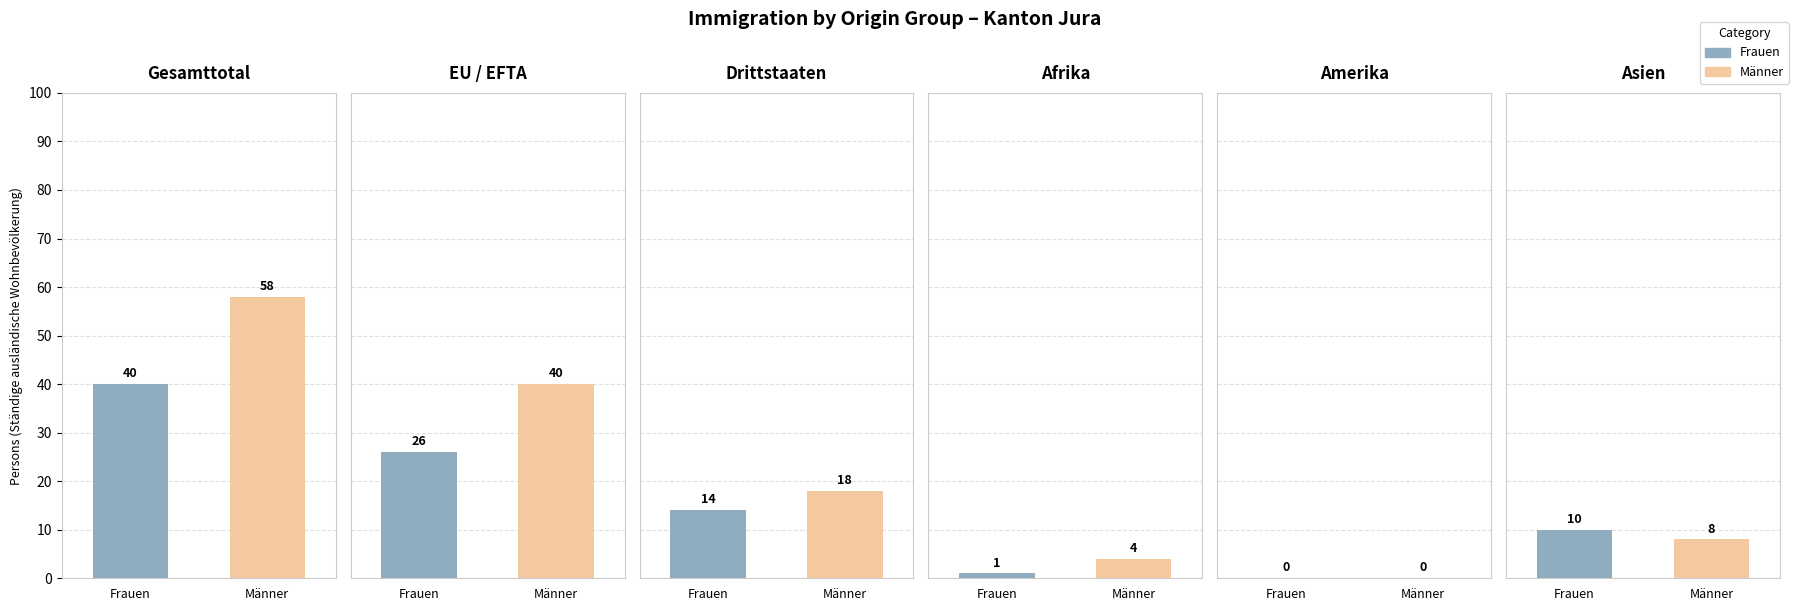

What is the value of the Männer bar at the 6th from the left?

8